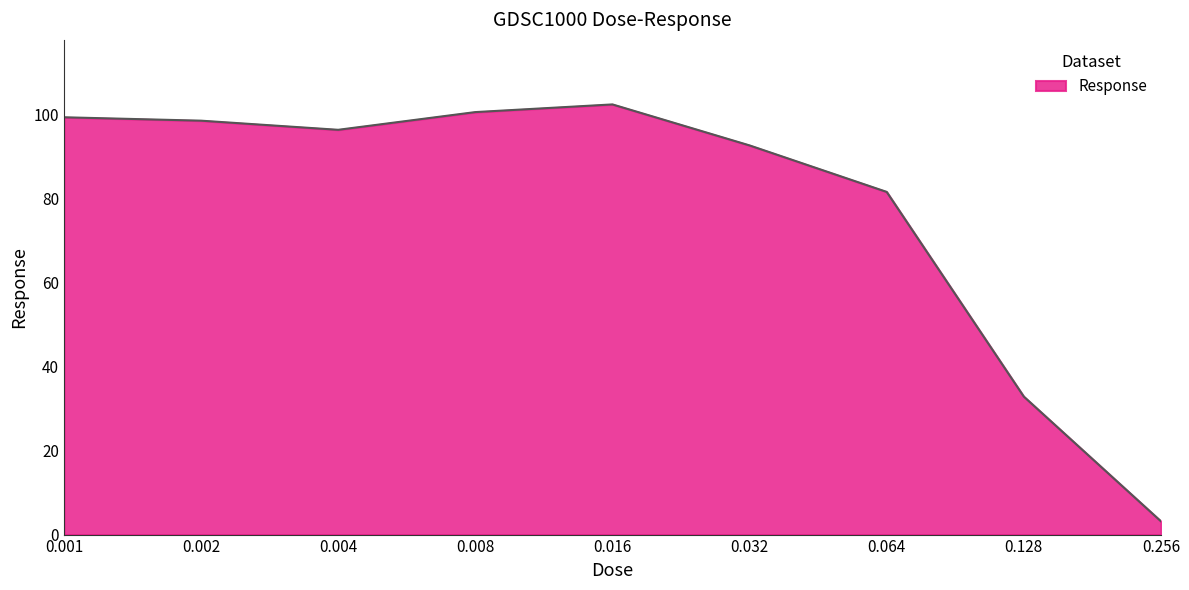

Reading left to right, list all the values displayed in this chart.

99.3	98.5	96.4	100.6	102.4	92.6	81.6	32.8	3.2